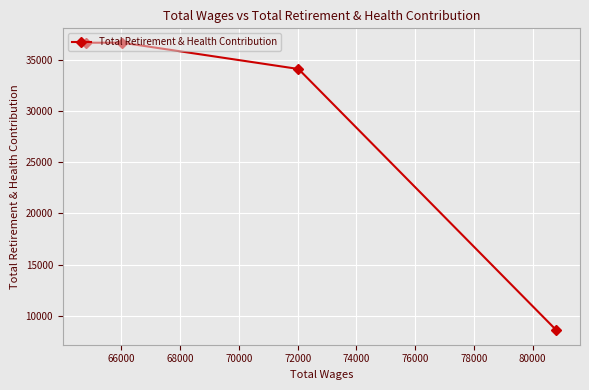

True or false: the data has more than 0 interior local peaks.

False